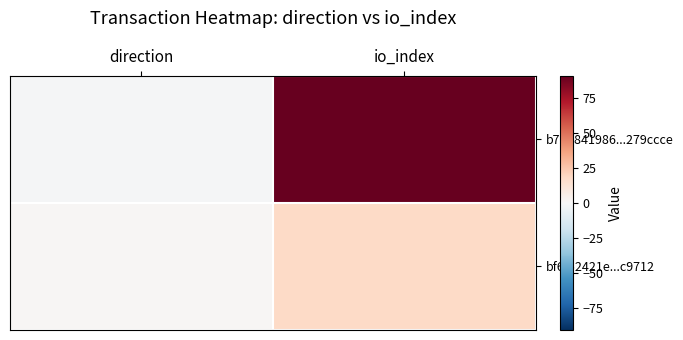

At which category is the sum across all series the highest?

io_index